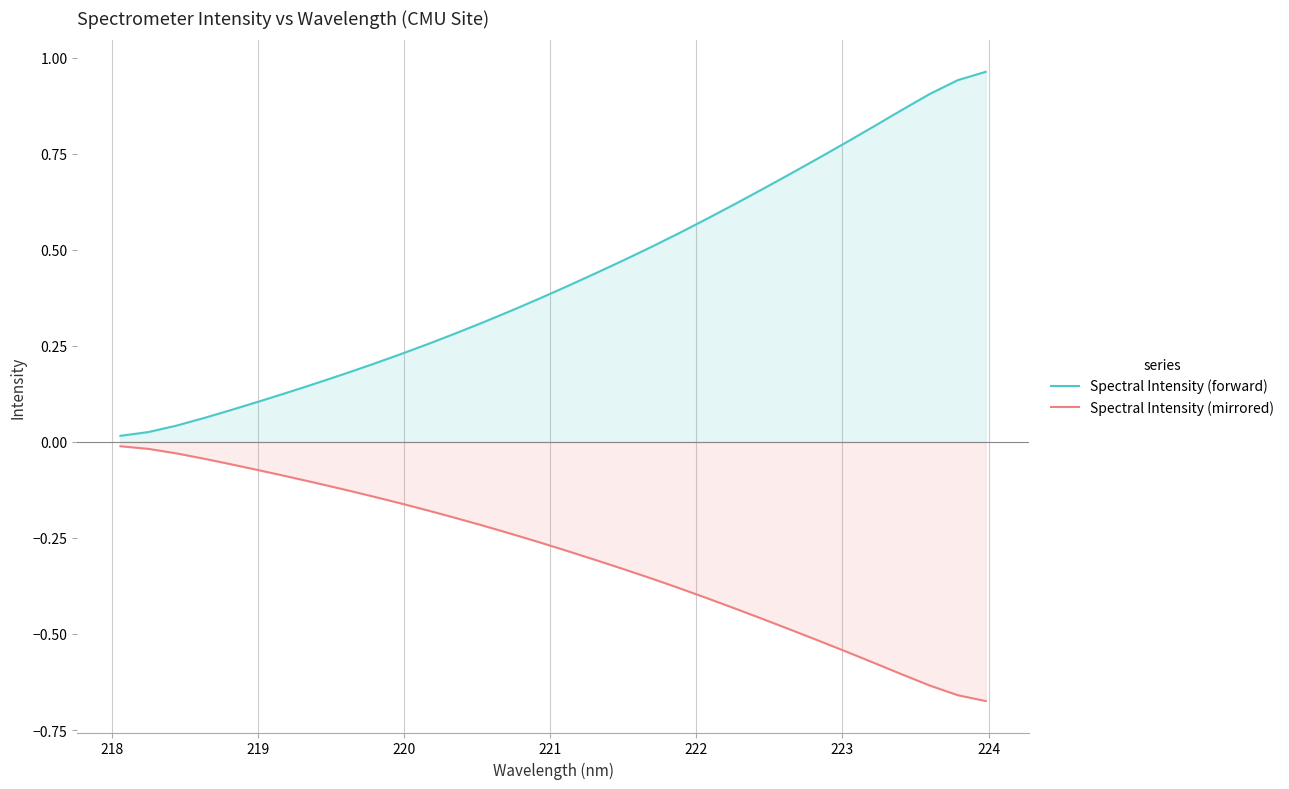

List the series in order of their peak value, lowest first.

Spectral Intensity (mirrored), Spectral Intensity (forward)